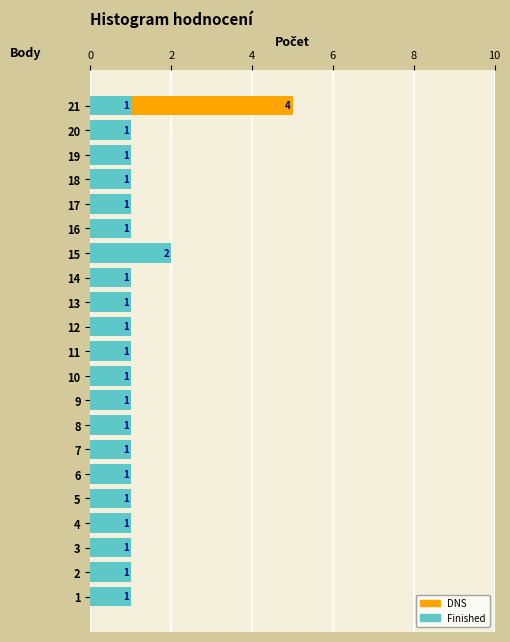

What is the sum of all Finished values?

22